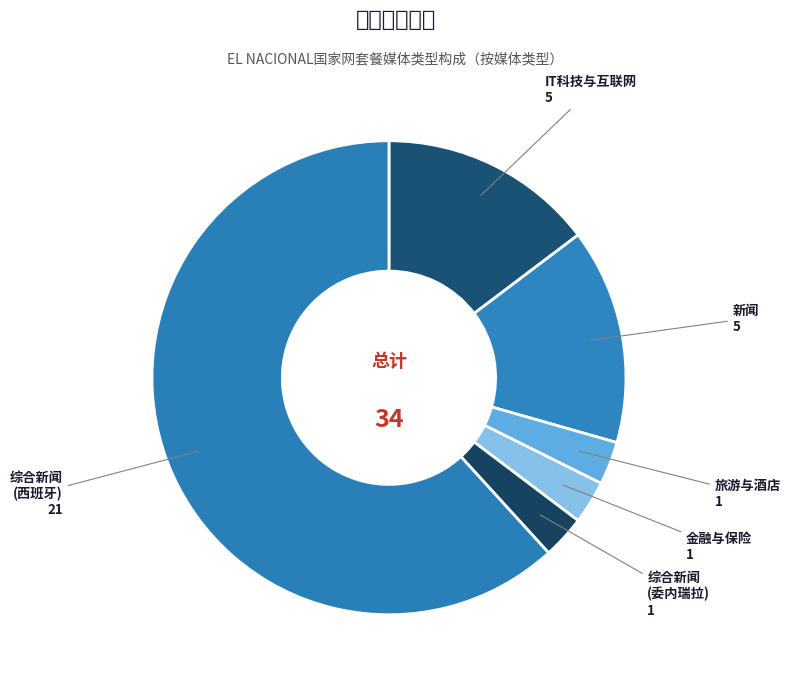

Is it true that 新闻 is 29% of the pie?

False